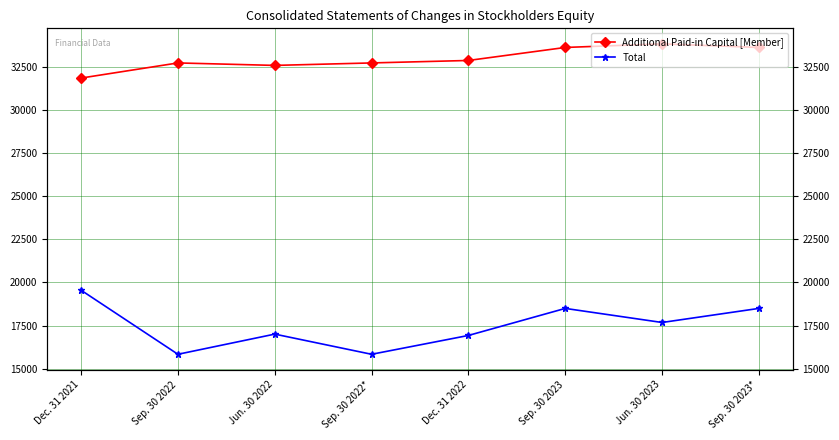

True or false: Additional Paid-in Capital [Member] and Total intersect in this chart.

False